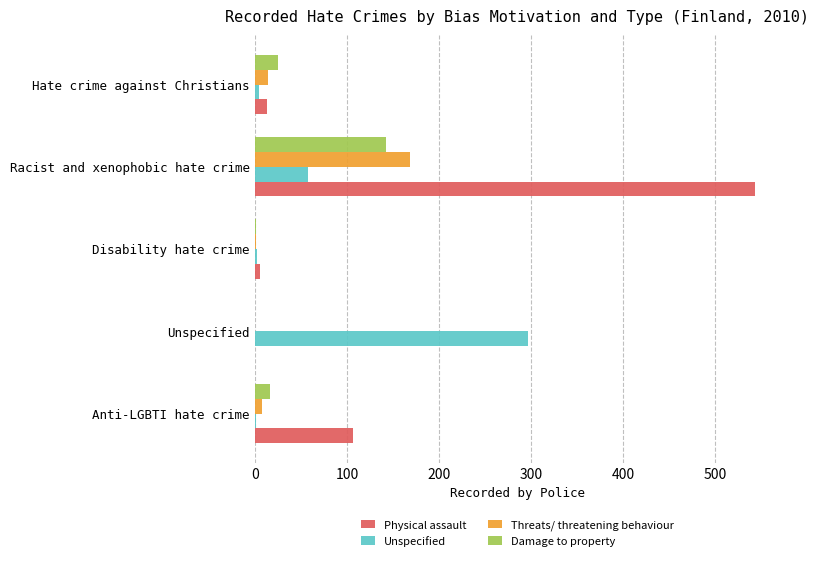

What is the highest value of the Threats/ threatening behaviour series?

168